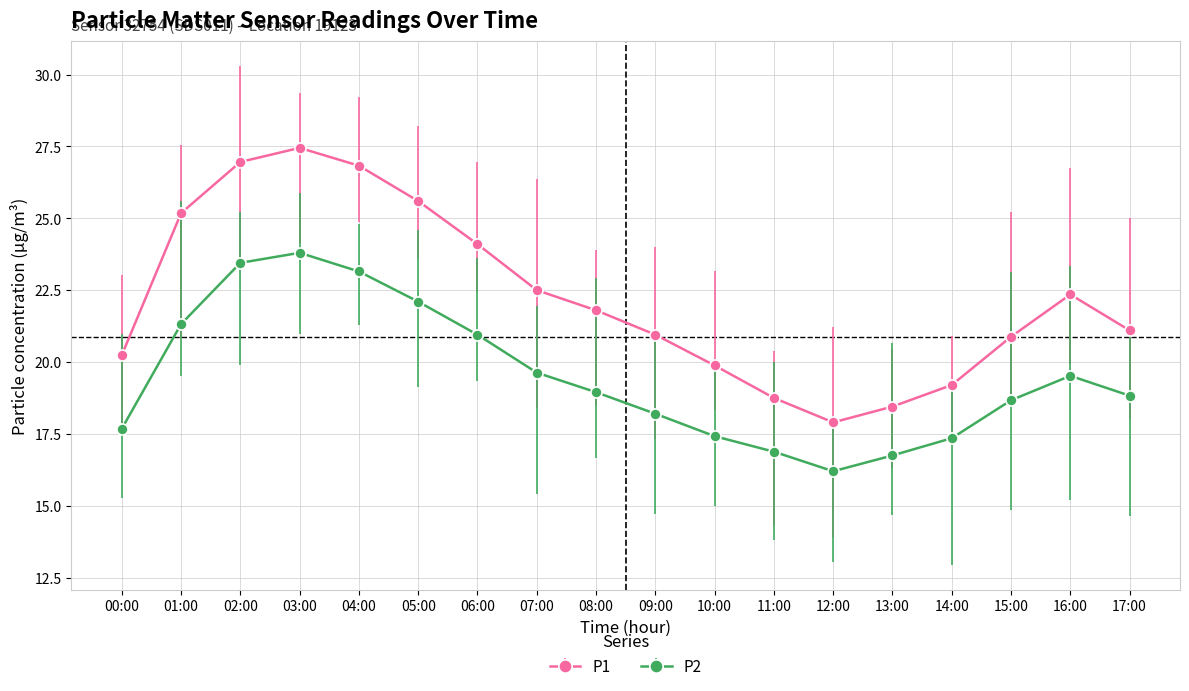

What is the difference between the highest and lowest values at 00:00?

2.6